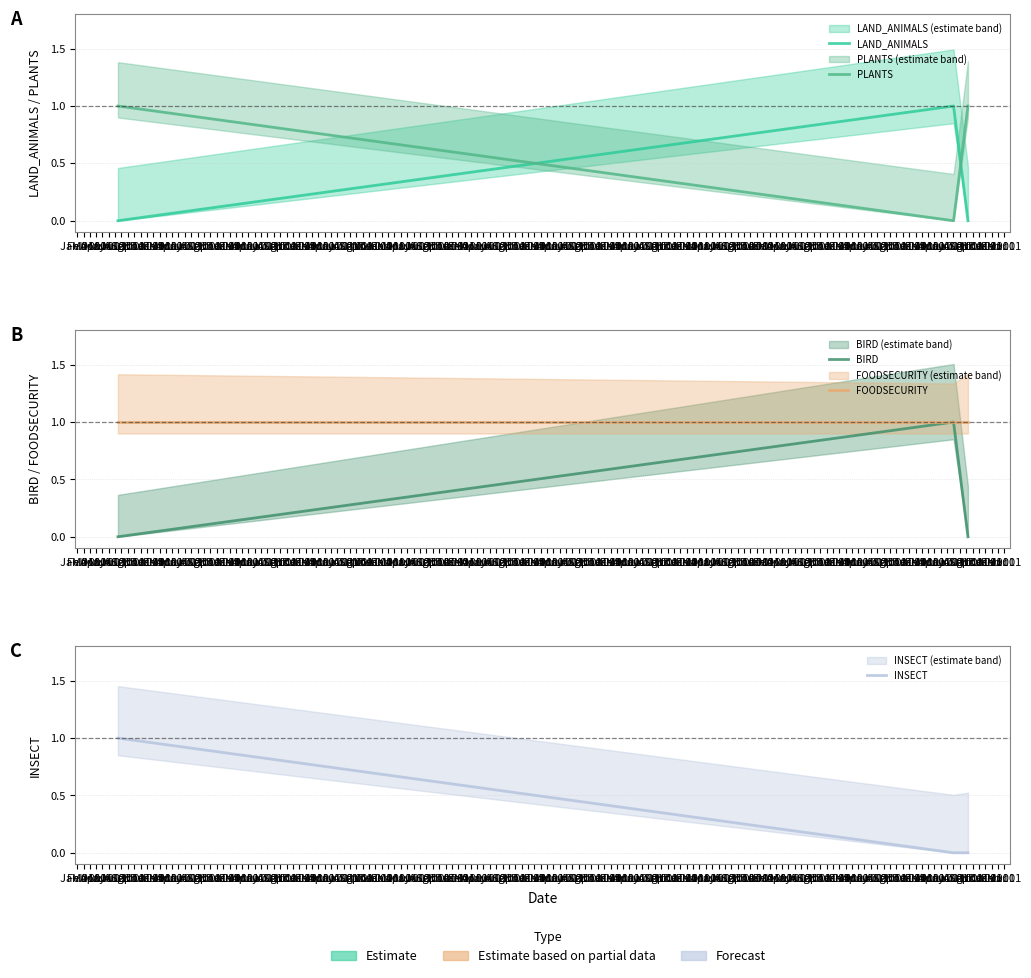

At which label does FOODSECURITY reach its peak?

Jan 01